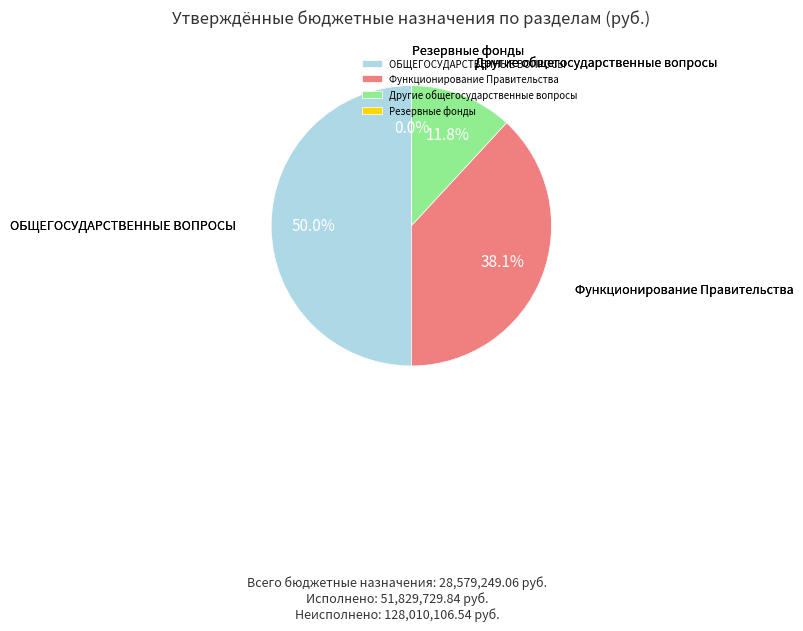

Which slice is the largest?

ОБЩЕГОСУДАРСТВЕННЫЕ ВОПРОСЫ